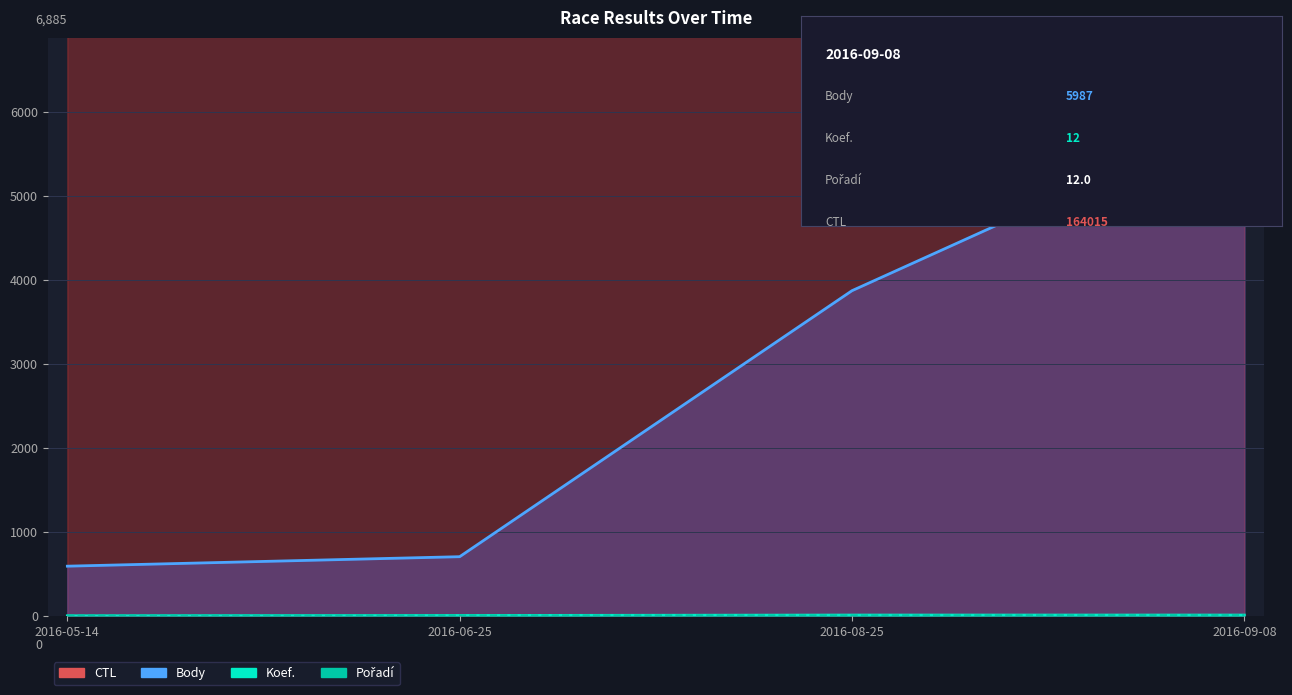

What value does the data have at 2016-06-25?

9